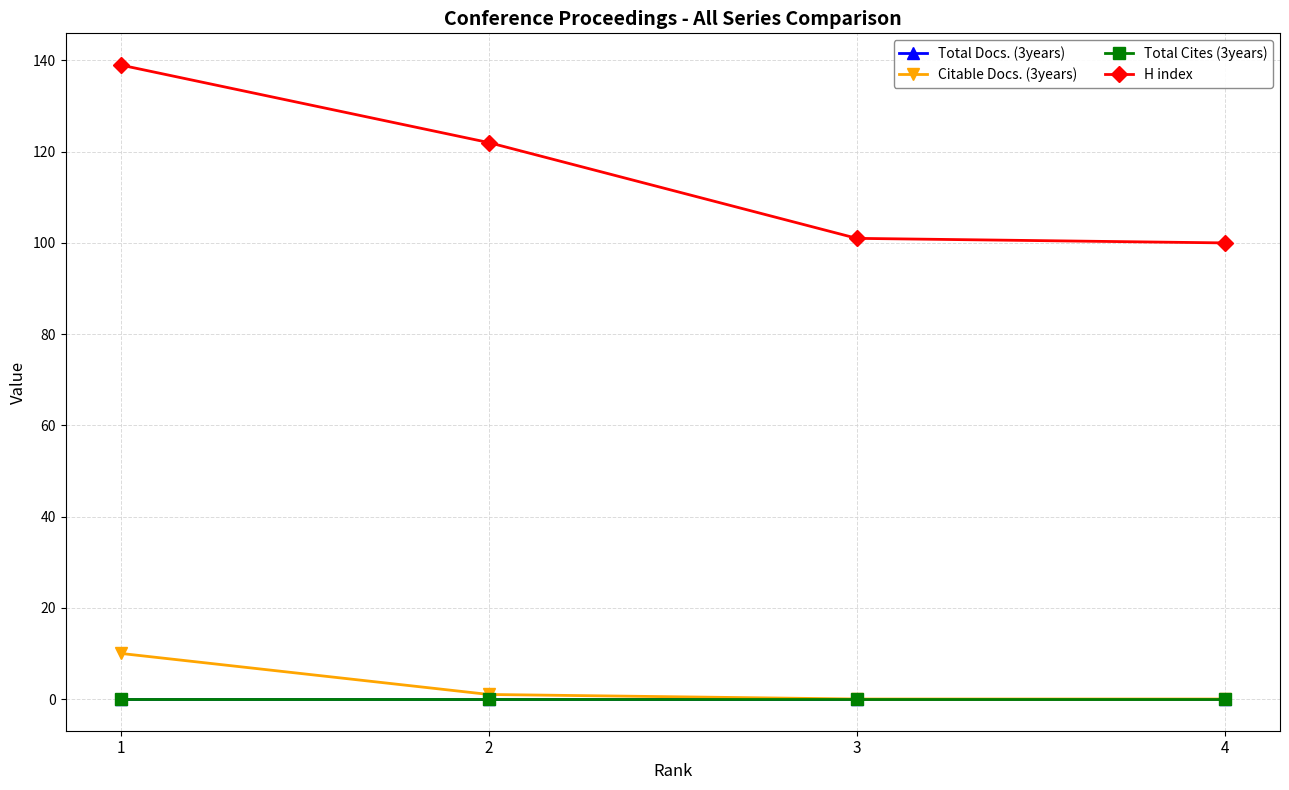

Between 2 and 4, which series saw the biggest shift?

H index